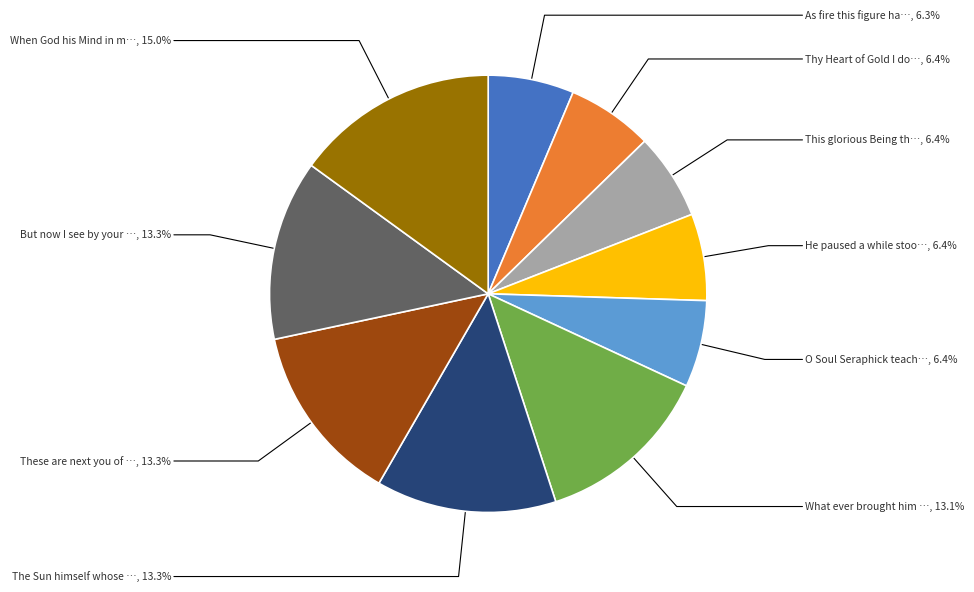

Does any single category account for the majority?

No